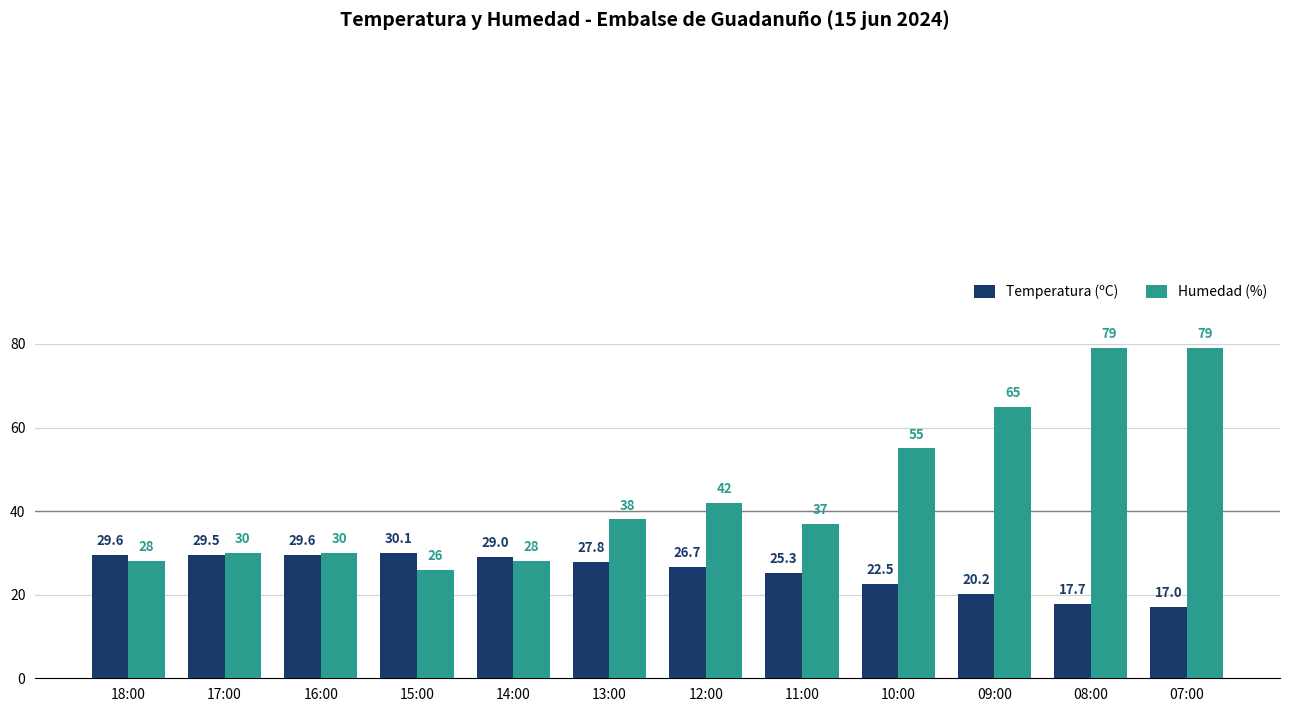

Which series has the largest total across all categories?

Humedad (%)